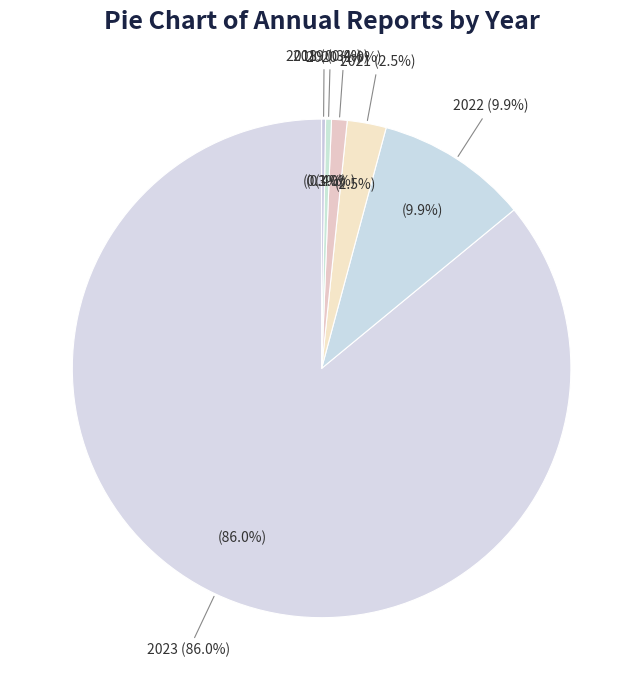

Is it true that 2018 is 0% of the pie?

True